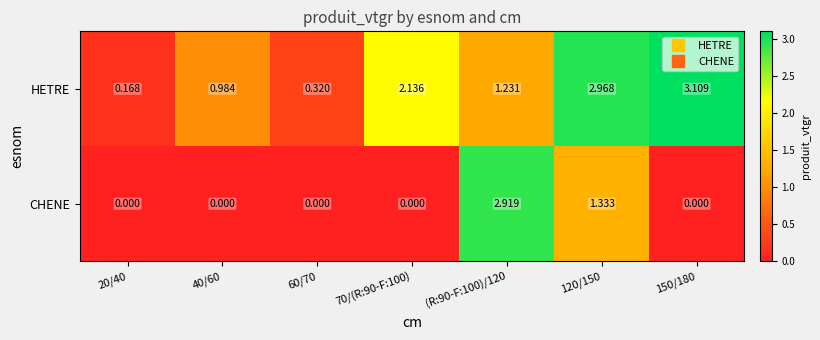

Is the value of CHENE at 60/70 greater than the value of HETRE at 120/150?

No